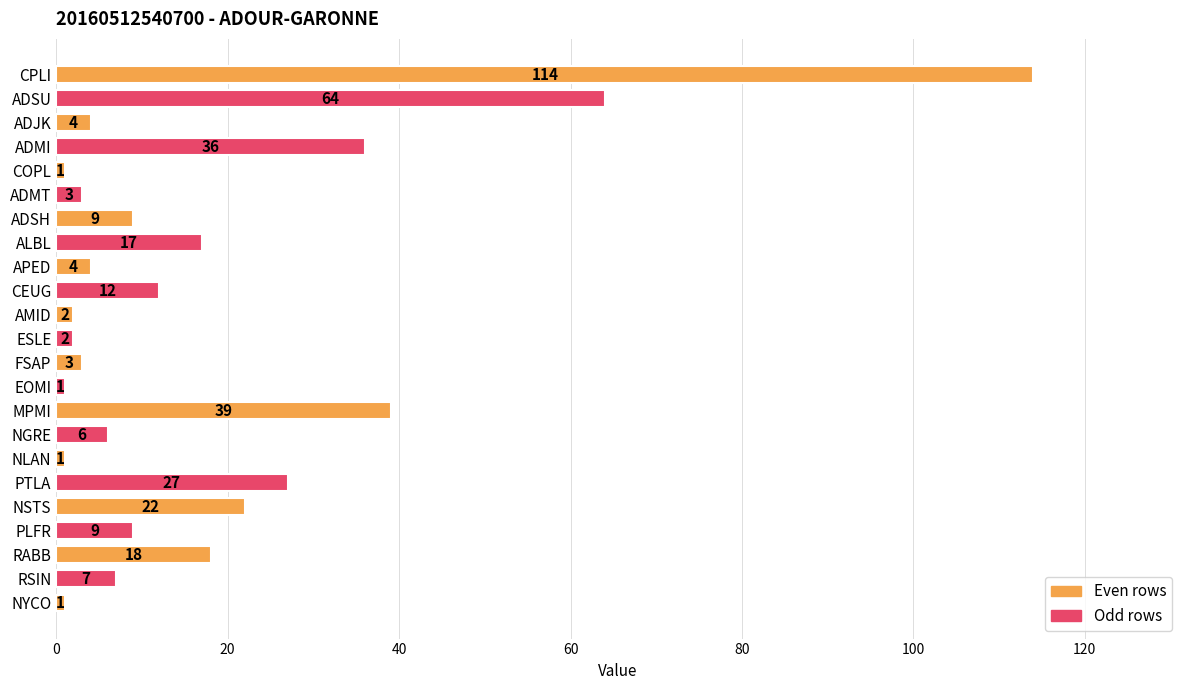

True or false: the data shows 16 at CEUG.

False